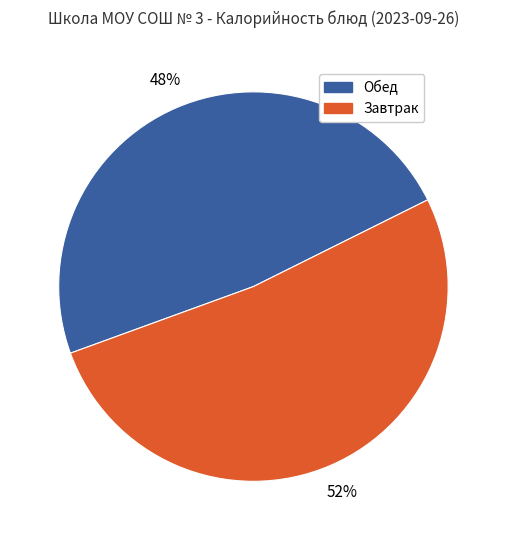

To the nearest percent, what is the difference between the largest and smallest slice percentages?

4%